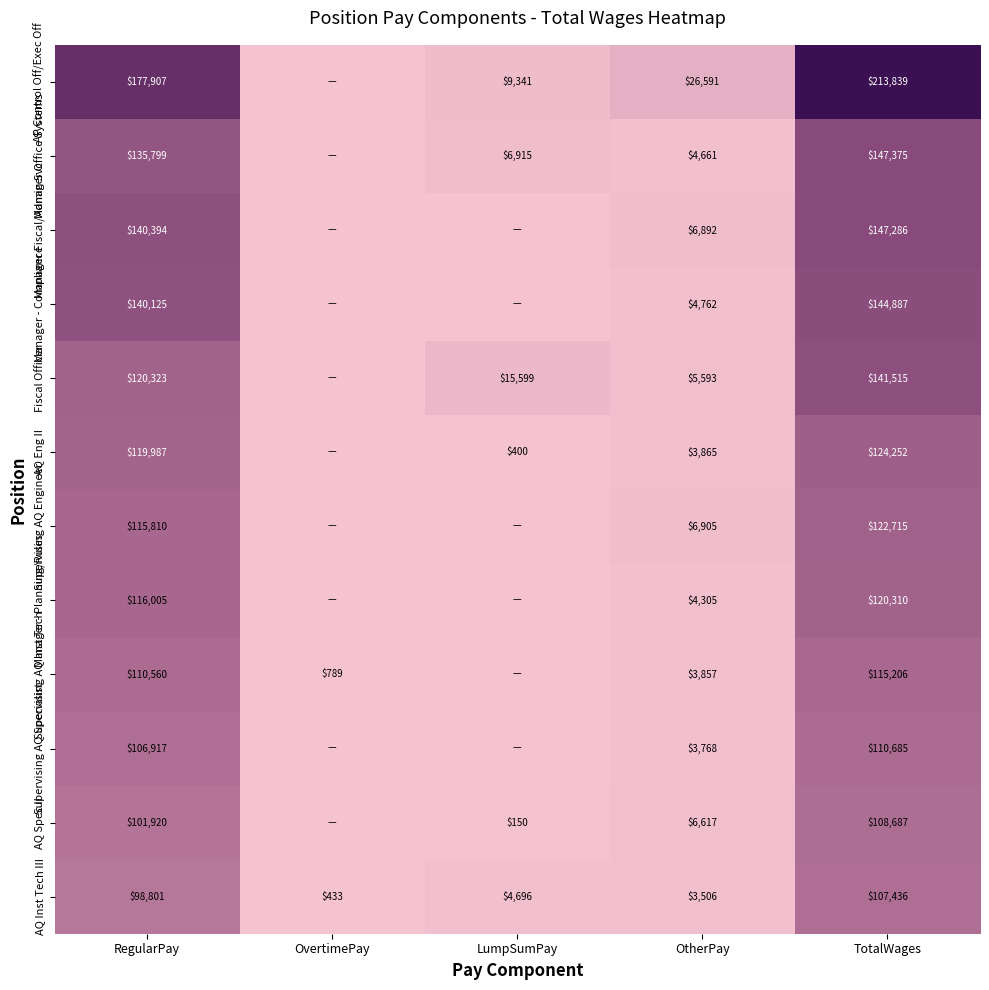

Is the value of AP Control Off/Exec Off at TotalWages greater than the value of AQ Eng II at LumpSumPay?

Yes